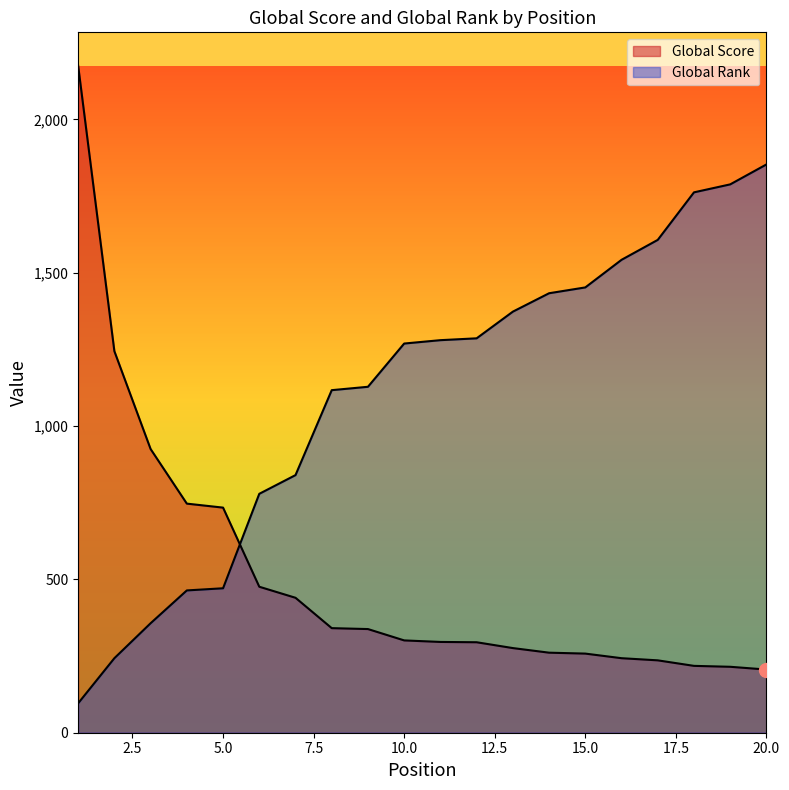

What is the average value of the Global Score series?

511